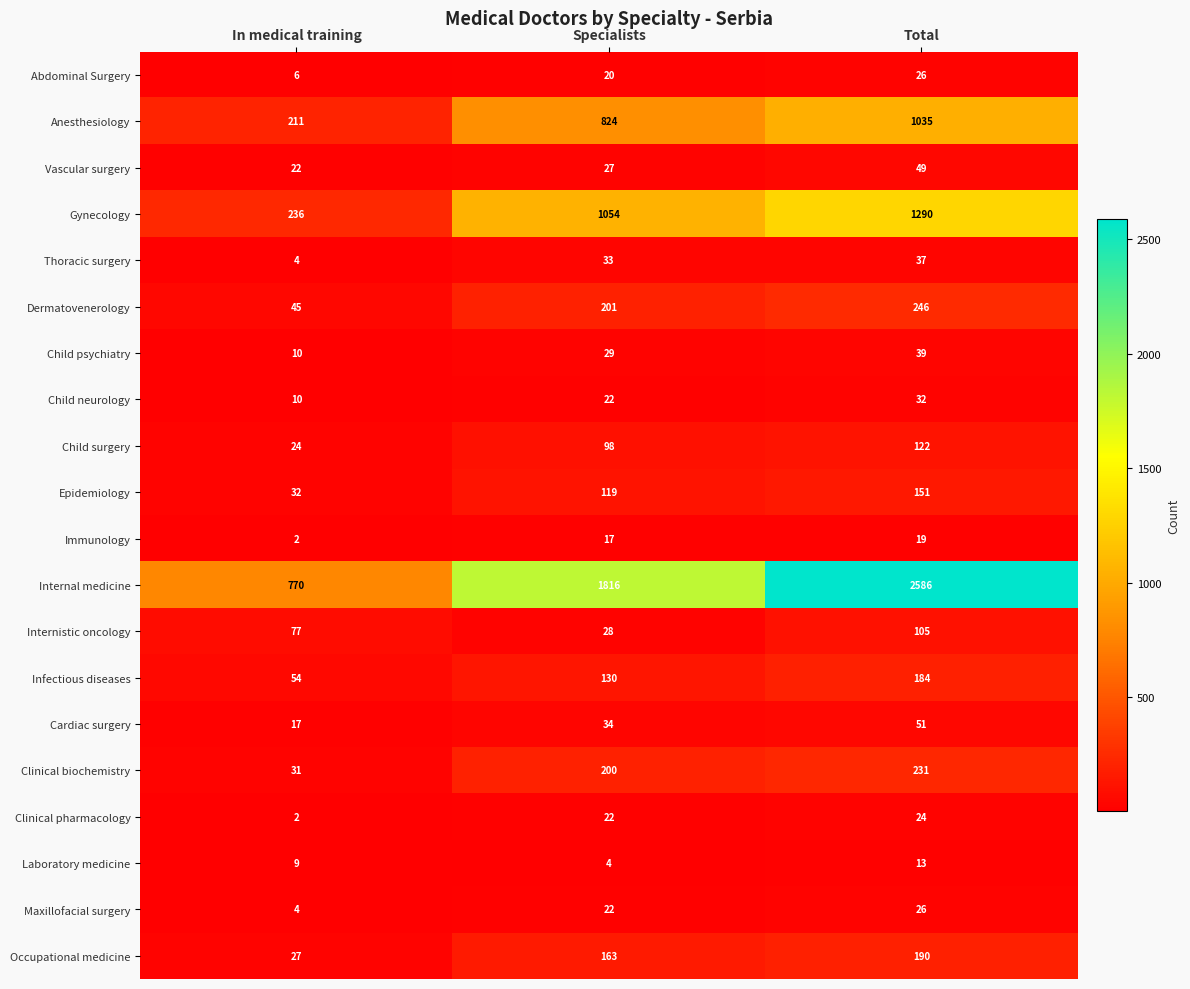

What is the difference between the maximum and minimum values in the Laboratory medicine series?

9